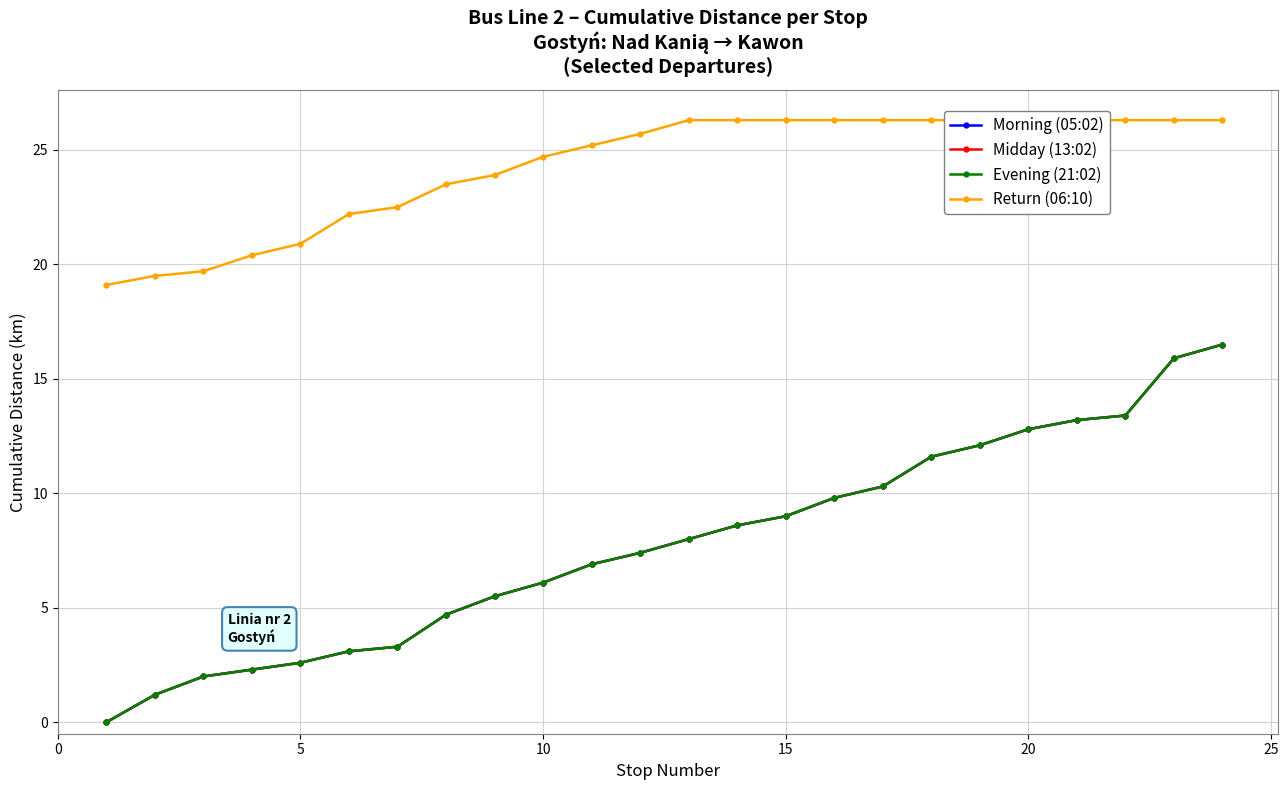

Which series has the largest total across all categories?

Return (06:10)